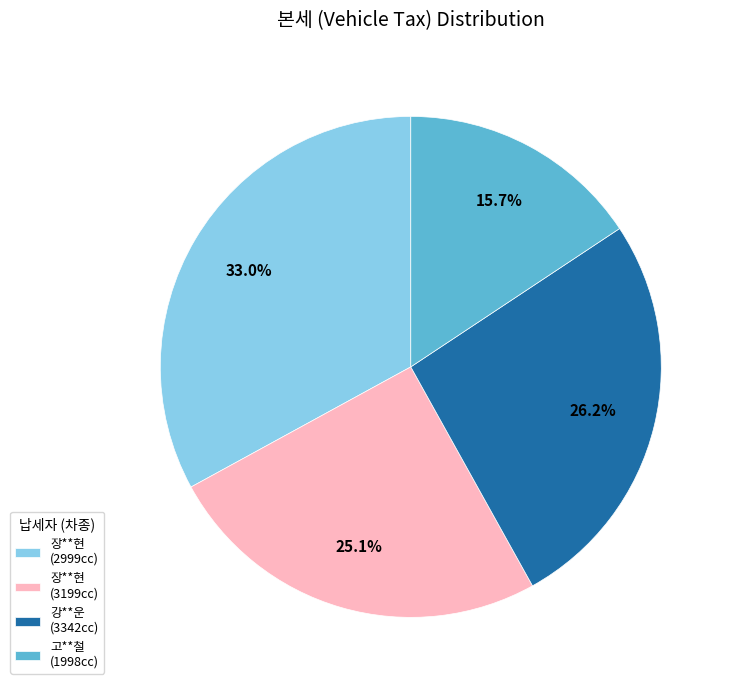

Which has a higher value, 장**현 (3199cc) or 고**철 (1998cc)?

장**현 (3199cc)